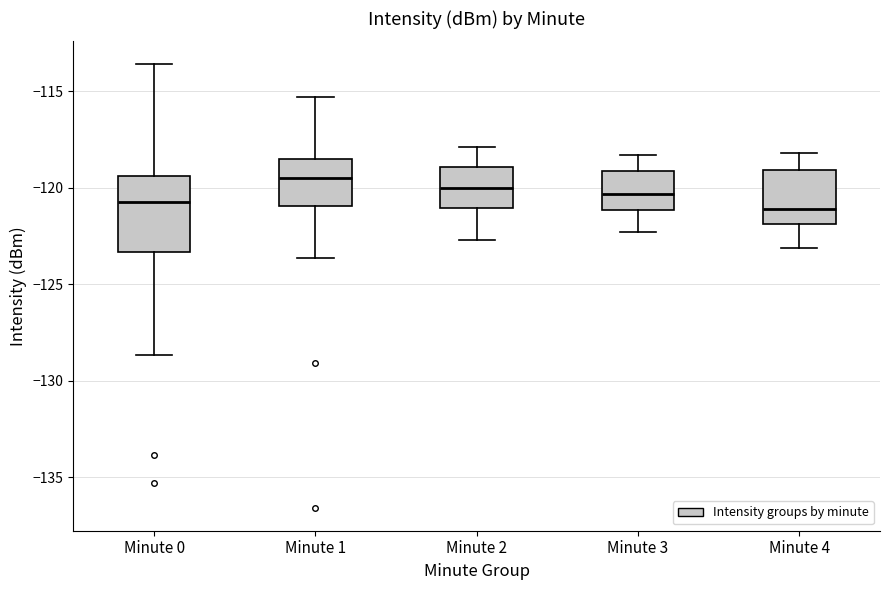

Where does the upper whisker of the box for Minute 0 end on the y-axis? The values are not printed on the chart, so give them approximately, as read against the axis.

-113.5